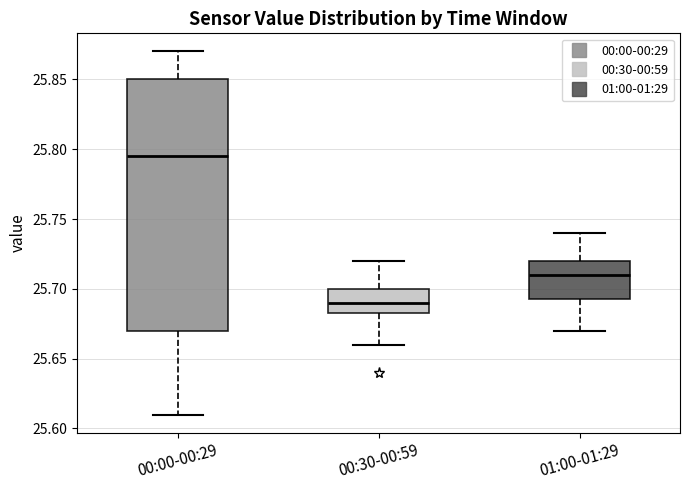

Reading left to right, transcribe this box plot: for each box, give where its median line is, the range the box spans, and where its two whiskers end, as read against the y-axis. The values are not printed on the chart, so give them approximately, as read against the axis.

00:00-00:29: median 25.795, box 25.670 to 25.850, whiskers 25.610 to 25.870
00:30-00:59: median 25.690, box 25.685 to 25.700, whiskers 25.660 to 25.720
01:00-01:29: median 25.710, box 25.695 to 25.720, whiskers 25.670 to 25.740